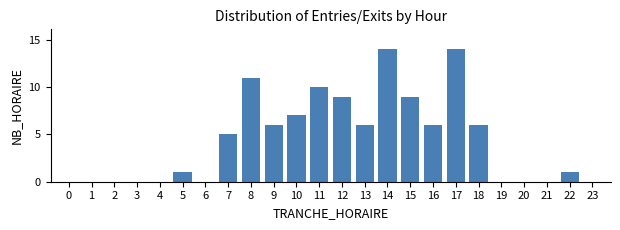

Reading right to left, extract all data points from this chart.

23=0	22=1	21=0	20=0	19=0	18=6	17=14	16=6	15=9	14=14	13=6	12=9	11=10	10=7	9=6	8=11	7=5	6=0	5=1	4=0	3=0	2=0	1=0	0=0